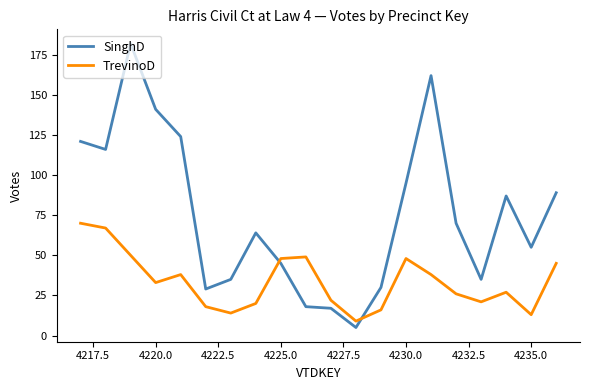

True or false: SinghD and TrevinoD cross at least once.

True